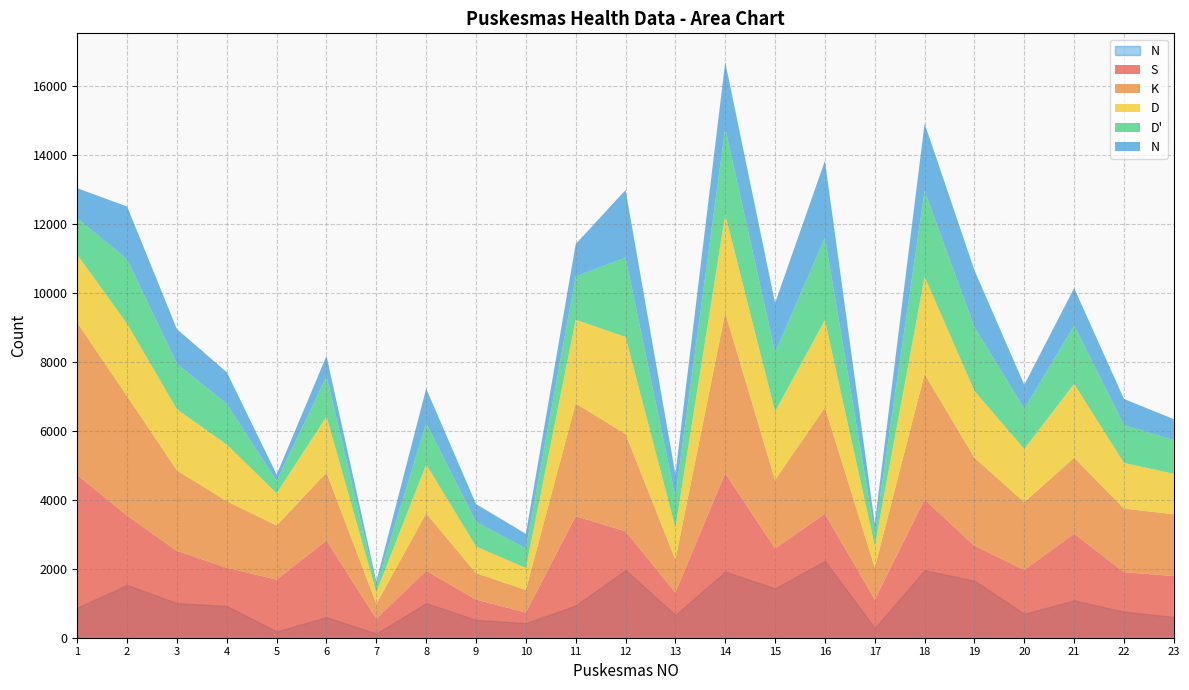

What is the difference between the highest and lowest values at 5?

1503